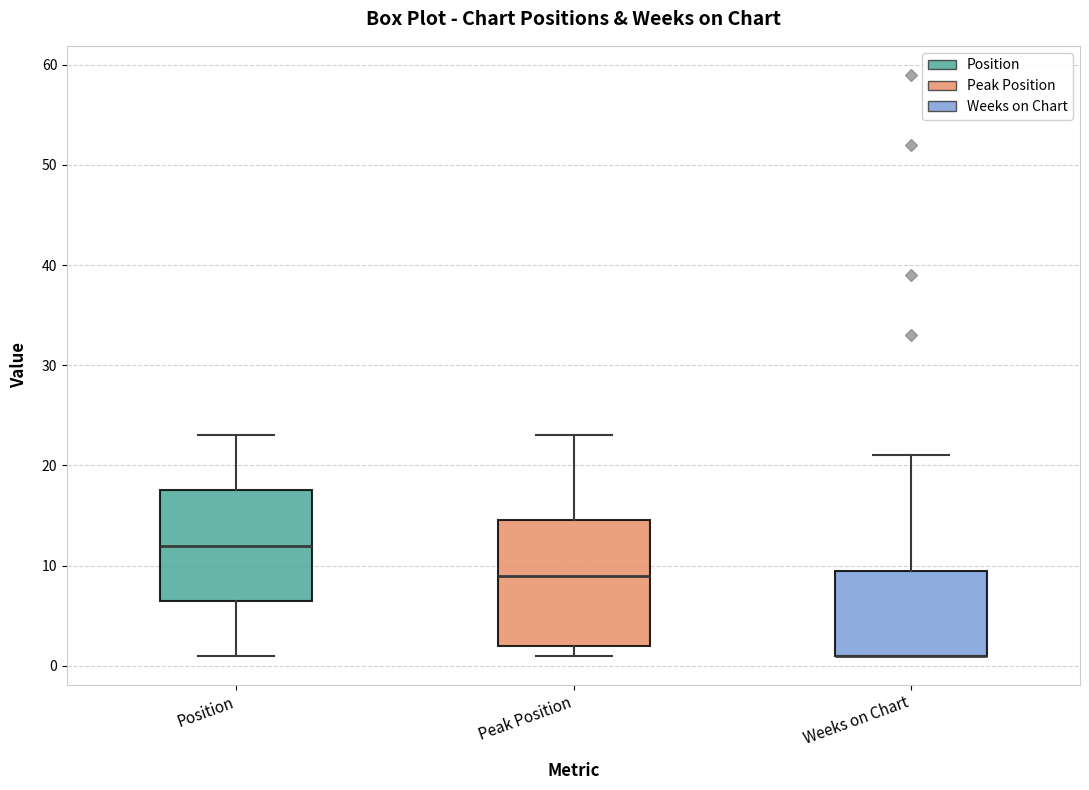

Reading left to right, transcribe this box plot: for each box, give where its median line is, the range the box spans, and where its two whiskers end, as read against the y-axis. The values are not printed on the chart, so give them approximately, as read against the axis.

Position: median 12, box 7 to 18, whiskers 1 to 23
Peak Position: median 9, box 2 to 15, whiskers 1 to 23
Weeks on Chart: median 1 (drawn on the box's lower edge), box 1 to 10, whiskers 1 to 21